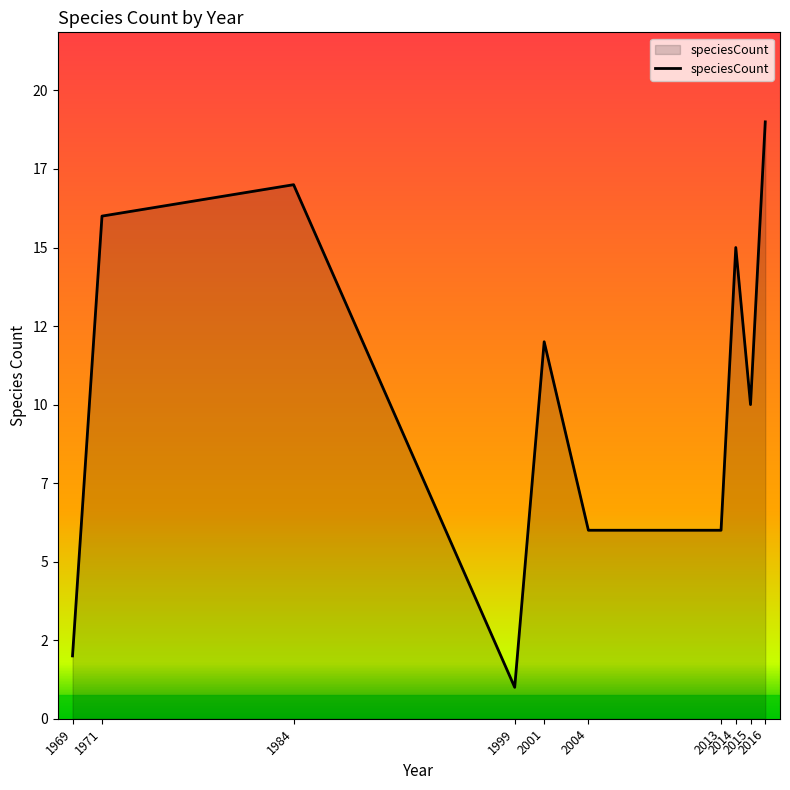

At which category does the data reach its first local peak?

1984